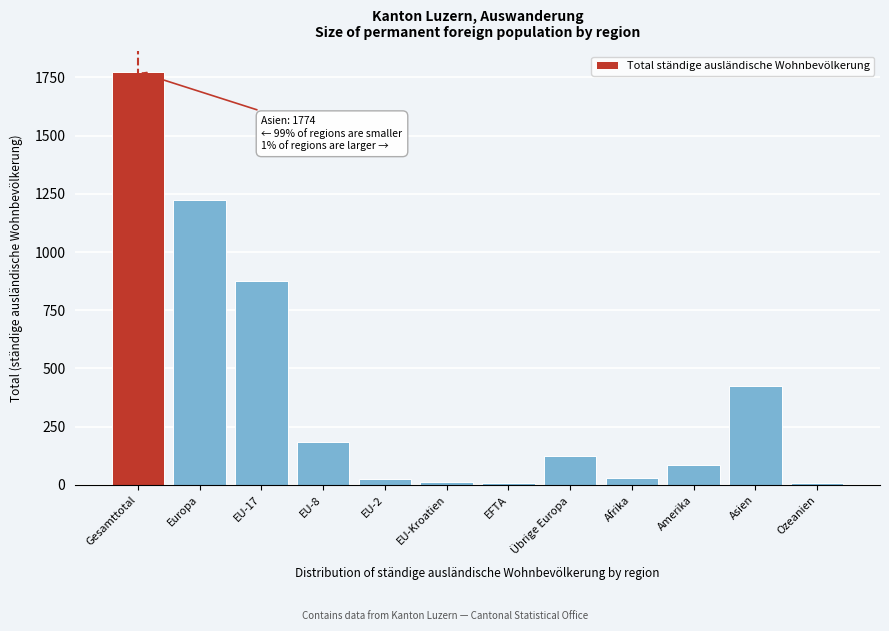

Which has a higher value, Amerika or Afrika?

Amerika